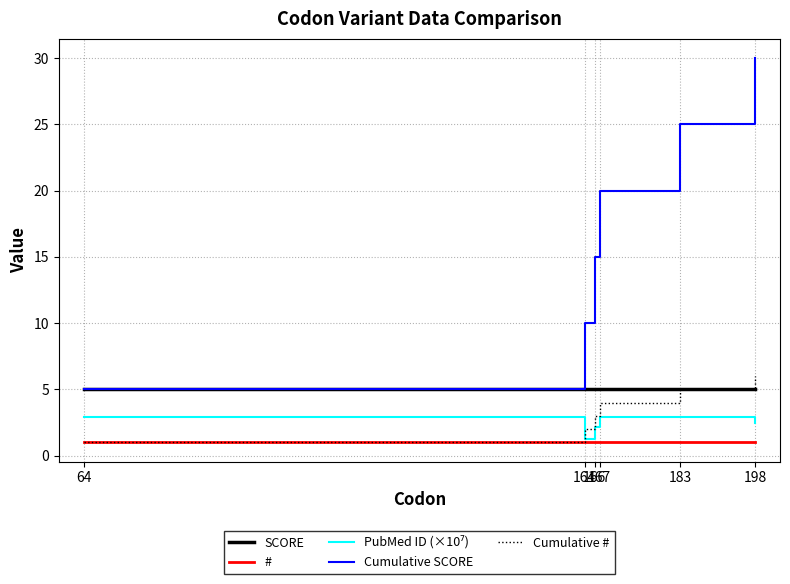

Is the value of # at 167 greater than the value of SCORE at 167?

No